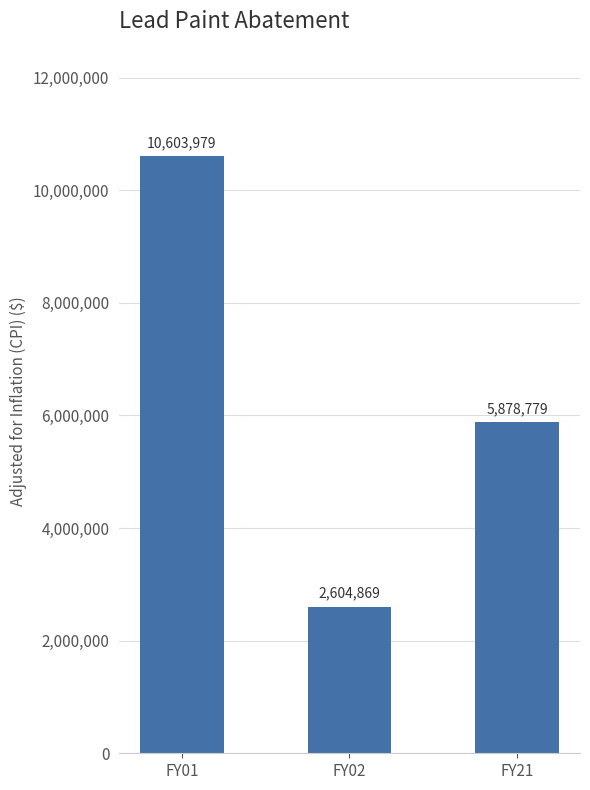

What is the value of the 3rd bar from the left?

5878779